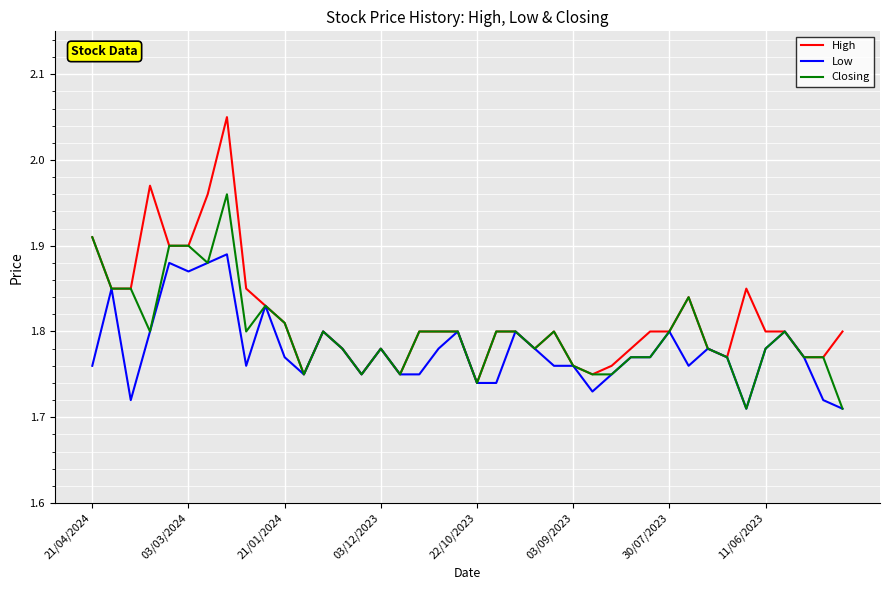

What are all the series names shown in the legend?

High, Low, Closing